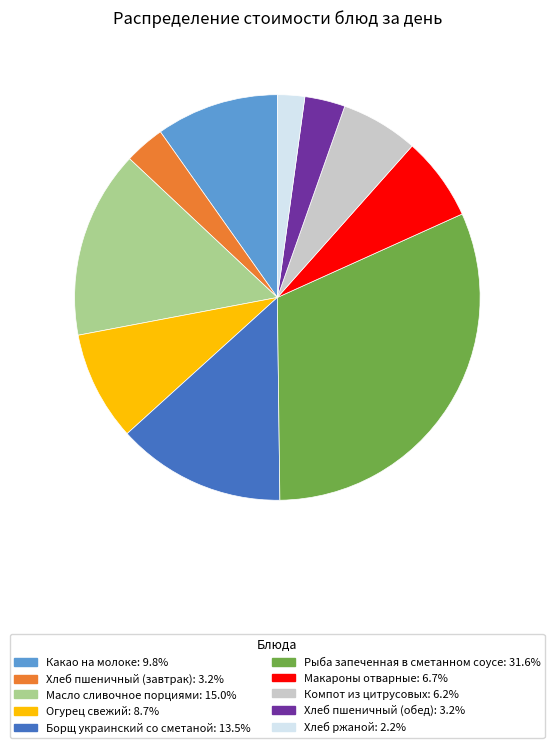

Is there any slice that represents more than half of the pie?

No